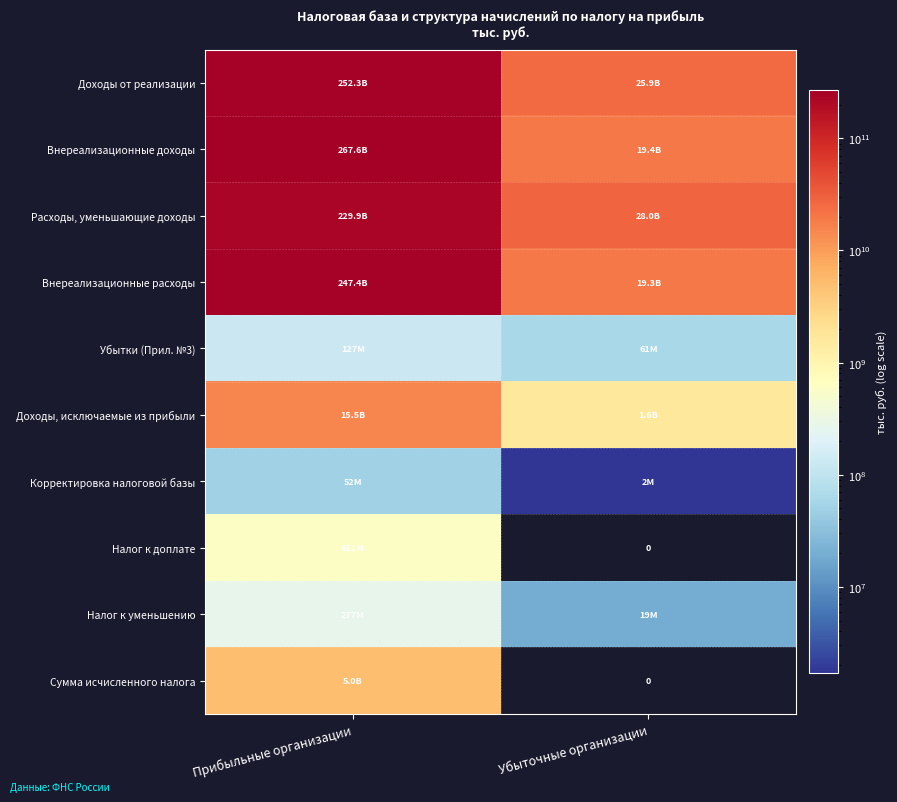

What is the maximum value for Корректировка налоговой базы?

51630840